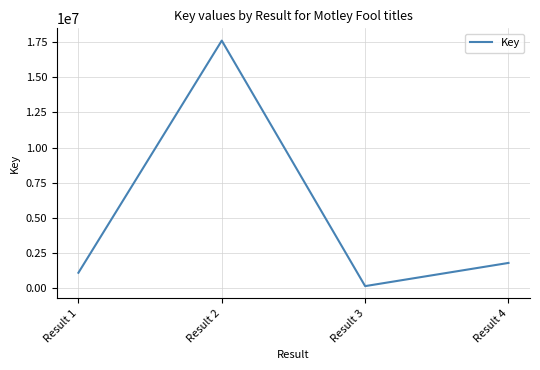

Where is the first local minimum?

Result 3